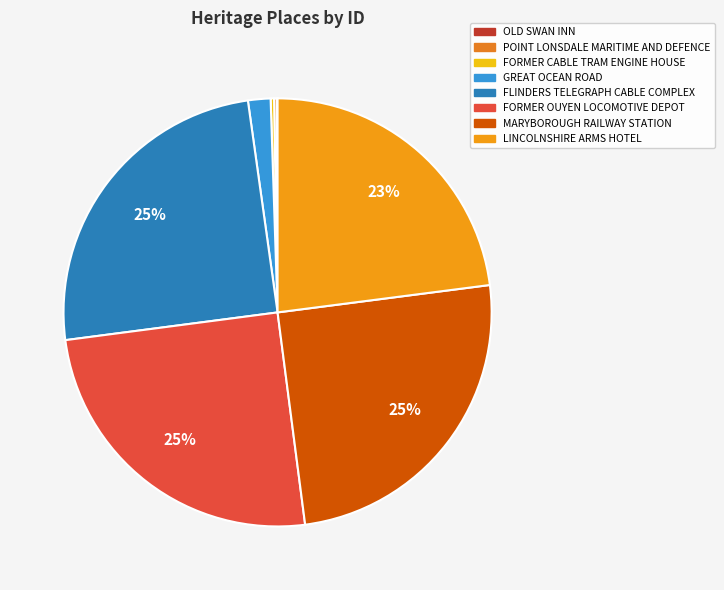

Approximately how many times larger is the value at MARYBOROUGH RAILWAY STATION compared to POINT LONSDALE MARITIME AND DEFENCE?

123.7